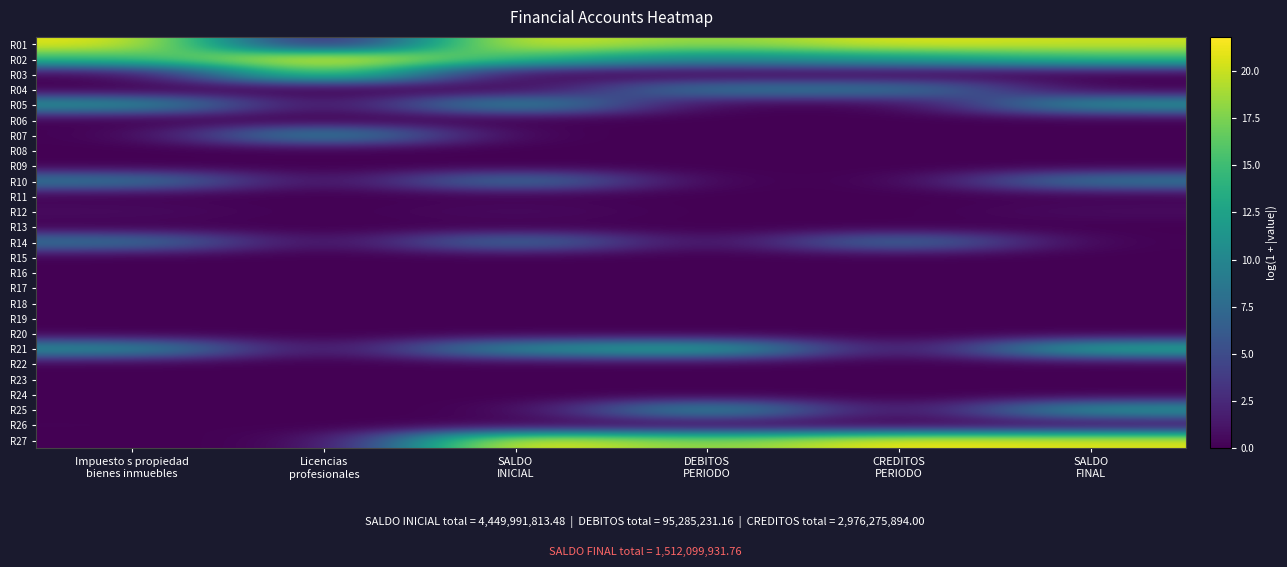

Reading left to right, extract all data points from this chart.

R01: Impuesto s propiedad
bienes inmuebles=21.1	Licencias
profesionales=0.0	SALDO
INICIAL=21.1	DEBITOS
PERIODO=17.8	CREDITOS
PERIODO=20.7	SALDO
FINAL=20.0
R02: Impuesto s propiedad
bienes inmuebles=14.7	Licencias
profesionales=21.8	SALDO
INICIAL=14.7	DEBITOS
PERIODO=10.0	CREDITOS
PERIODO=12.0	SALDO
FINAL=14.6
R03: Impuesto s propiedad
bienes inmuebles=0.1	Licencias
profesionales=18.0	SALDO
INICIAL=0.1	DEBITOS
PERIODO=0.0	CREDITOS
PERIODO=0.0	SALDO
FINAL=0.1
R04: Impuesto s propiedad
bienes inmuebles=0.0	Licencias
profesionales=0.0	SALDO
INICIAL=0.0	DEBITOS
PERIODO=9.0	CREDITOS
PERIODO=9.0	SALDO
FINAL=0.0
R05: Impuesto s propiedad
bienes inmuebles=11.6	Licencias
profesionales=0.0	SALDO
INICIAL=11.6	DEBITOS
PERIODO=0.0	CREDITOS
PERIODO=0.0	SALDO
FINAL=11.6
R06: Impuesto s propiedad
bienes inmuebles=0.0	Licencias
profesionales=0.0	SALDO
INICIAL=0.0	DEBITOS
PERIODO=0.0	CREDITOS
PERIODO=0.0	SALDO
FINAL=0.0
R07: Impuesto s propiedad
bienes inmuebles=0.0	Licencias
profesionales=11.1	SALDO
INICIAL=0.0	DEBITOS
PERIODO=0.0	CREDITOS
PERIODO=0.0	SALDO
FINAL=0.0
R08: Impuesto s propiedad
bienes inmuebles=0.0	Licencias
profesionales=0.0	SALDO
INICIAL=0.0	DEBITOS
PERIODO=0.0	CREDITOS
PERIODO=0.0	SALDO
FINAL=0.0
R09: Impuesto s propiedad
bienes inmuebles=0.0	Licencias
profesionales=0.0	SALDO
INICIAL=0.0	DEBITOS
PERIODO=0.0	CREDITOS
PERIODO=0.0	SALDO
FINAL=0.0
R10: Impuesto s propiedad
bienes inmuebles=9.1	Licencias
profesionales=0.0	SALDO
INICIAL=9.1	DEBITOS
PERIODO=0.0	CREDITOS
PERIODO=0.0	SALDO
FINAL=9.1
R11: Impuesto s propiedad
bienes inmuebles=0.0	Licencias
profesionales=0.0	SALDO
INICIAL=0.0	DEBITOS
PERIODO=0.0	CREDITOS
PERIODO=0.0	SALDO
FINAL=0.0
R12: Impuesto s propiedad
bienes inmuebles=0.7	Licencias
profesionales=0.0	SALDO
INICIAL=0.7	DEBITOS
PERIODO=0.0	CREDITOS
PERIODO=0.0	SALDO
FINAL=0.7
R13: Impuesto s propiedad
bienes inmuebles=0.0	Licencias
profesionales=0.0	SALDO
INICIAL=0.0	DEBITOS
PERIODO=0.0	CREDITOS
PERIODO=0.0	SALDO
FINAL=0.0
R14: Impuesto s propiedad
bienes inmuebles=8.6	Licencias
profesionales=0.0	SALDO
INICIAL=8.6	DEBITOS
PERIODO=0.0	CREDITOS
PERIODO=8.6	SALDO
FINAL=0.0
R15: Impuesto s propiedad
bienes inmuebles=0.0	Licencias
profesionales=0.0	SALDO
INICIAL=0.0	DEBITOS
PERIODO=0.0	CREDITOS
PERIODO=0.0	SALDO
FINAL=0.0
R16: Impuesto s propiedad
bienes inmuebles=0.0	Licencias
profesionales=0.0	SALDO
INICIAL=0.0	DEBITOS
PERIODO=0.0	CREDITOS
PERIODO=0.0	SALDO
FINAL=0.0
R17: Impuesto s propiedad
bienes inmuebles=0.0	Licencias
profesionales=0.0	SALDO
INICIAL=0.0	DEBITOS
PERIODO=0.0	CREDITOS
PERIODO=0.0	SALDO
FINAL=0.0
R18: Impuesto s propiedad
bienes inmuebles=0.0	Licencias
profesionales=0.0	SALDO
INICIAL=0.0	DEBITOS
PERIODO=0.0	CREDITOS
PERIODO=0.0	SALDO
FINAL=0.0
R19: Impuesto s propiedad
bienes inmuebles=0.0	Licencias
profesionales=0.0	SALDO
INICIAL=0.0	DEBITOS
PERIODO=0.0	CREDITOS
PERIODO=0.0	SALDO
FINAL=0.0
R20: Impuesto s propiedad
bienes inmuebles=0.0	Licencias
profesionales=0.0	SALDO
INICIAL=0.0	DEBITOS
PERIODO=0.0	CREDITOS
PERIODO=0.0	SALDO
FINAL=0.0
R21: Impuesto s propiedad
bienes inmuebles=11.3	Licencias
profesionales=0.0	SALDO
INICIAL=11.3	DEBITOS
PERIODO=13.7	CREDITOS
PERIODO=0.0	SALDO
FINAL=13.8
R22: Impuesto s propiedad
bienes inmuebles=0.0	Licencias
profesionales=0.0	SALDO
INICIAL=0.0	DEBITOS
PERIODO=0.0	CREDITOS
PERIODO=0.0	SALDO
FINAL=0.0
R23: Impuesto s propiedad
bienes inmuebles=0.0	Licencias
profesionales=0.0	SALDO
INICIAL=0.0	DEBITOS
PERIODO=0.0	CREDITOS
PERIODO=0.0	SALDO
FINAL=0.0
R24: Impuesto s propiedad
bienes inmuebles=0.0	Licencias
profesionales=0.0	SALDO
INICIAL=0.0	DEBITOS
PERIODO=0.0	CREDITOS
PERIODO=0.0	SALDO
FINAL=0.0
R25: Impuesto s propiedad
bienes inmuebles=0.0	Licencias
profesionales=0.0	SALDO
INICIAL=0.0	DEBITOS
PERIODO=11.9	CREDITOS
PERIODO=0.0	SALDO
FINAL=11.9
R26: Impuesto s propiedad
bienes inmuebles=0.1	Licencias
profesionales=0.0	SALDO
INICIAL=0.1	DEBITOS
PERIODO=0.0	CREDITOS
PERIODO=0.0	SALDO
FINAL=0.1
R27: Impuesto s propiedad
bienes inmuebles=0.0	Licencias
profesionales=0.0	SALDO
INICIAL=21.8	DEBITOS
PERIODO=17.5	CREDITOS
PERIODO=21.4	SALDO
FINAL=20.7